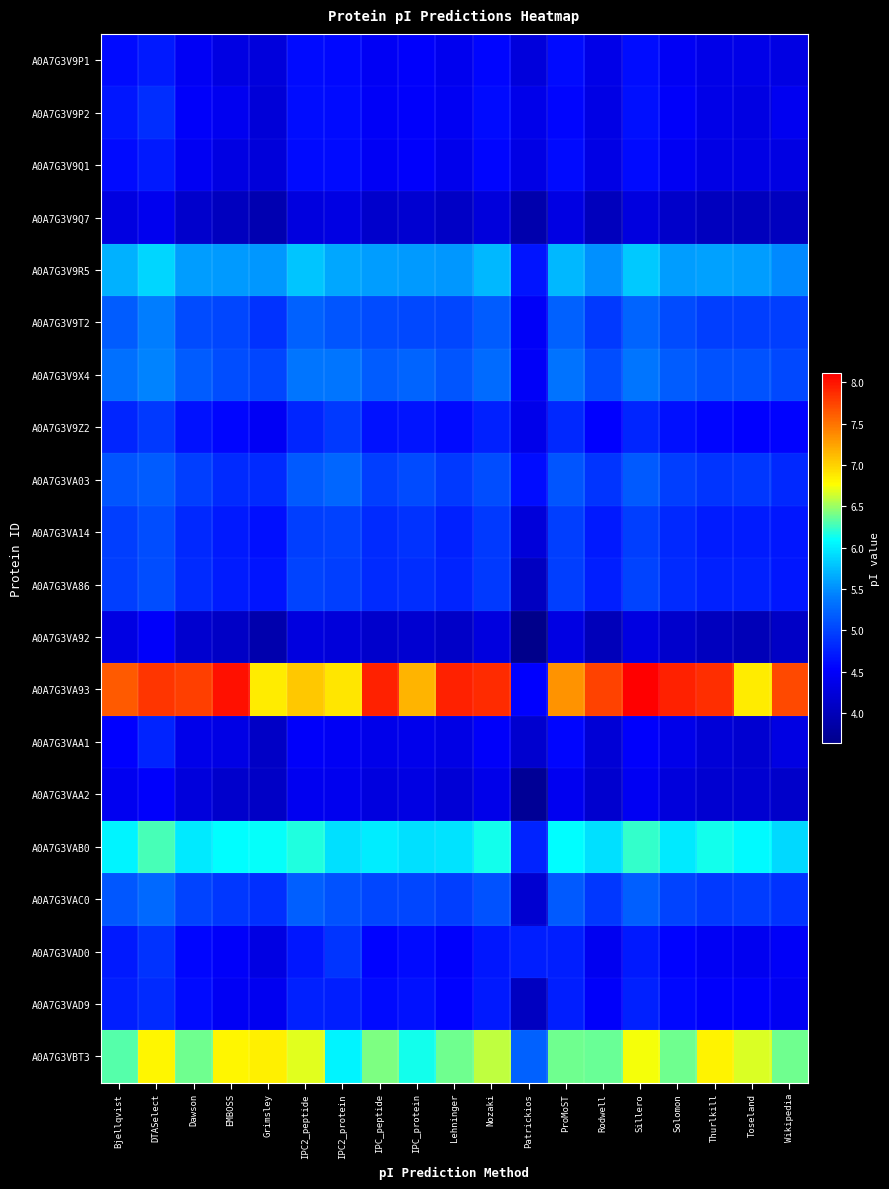

How many categories are shown in the chart?

19